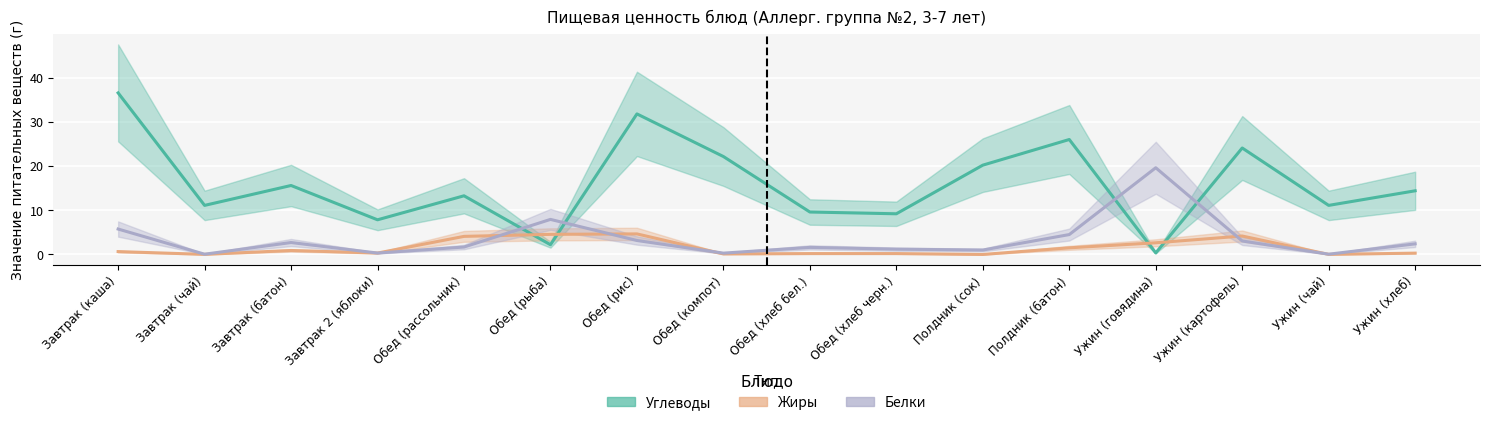

At which category is the sum across all series the highest?

Завтрак (каша)